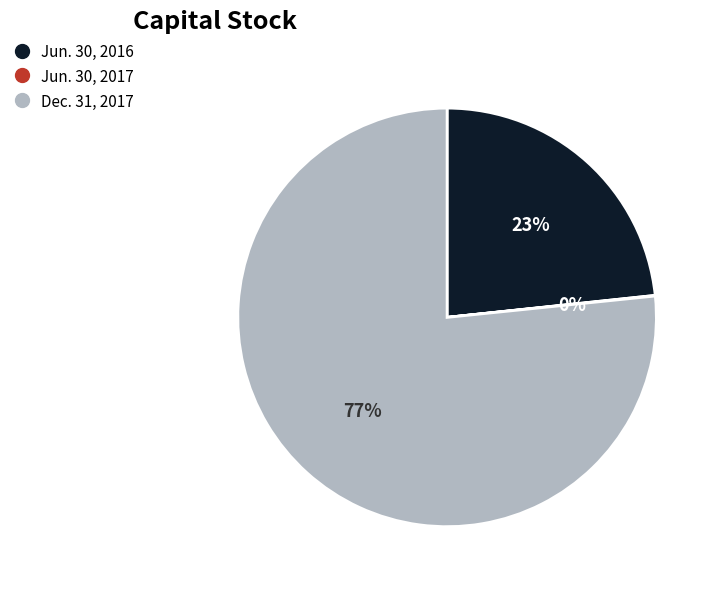

True or false: Dec. 31, 2017 accounts for 87% of the total.

False